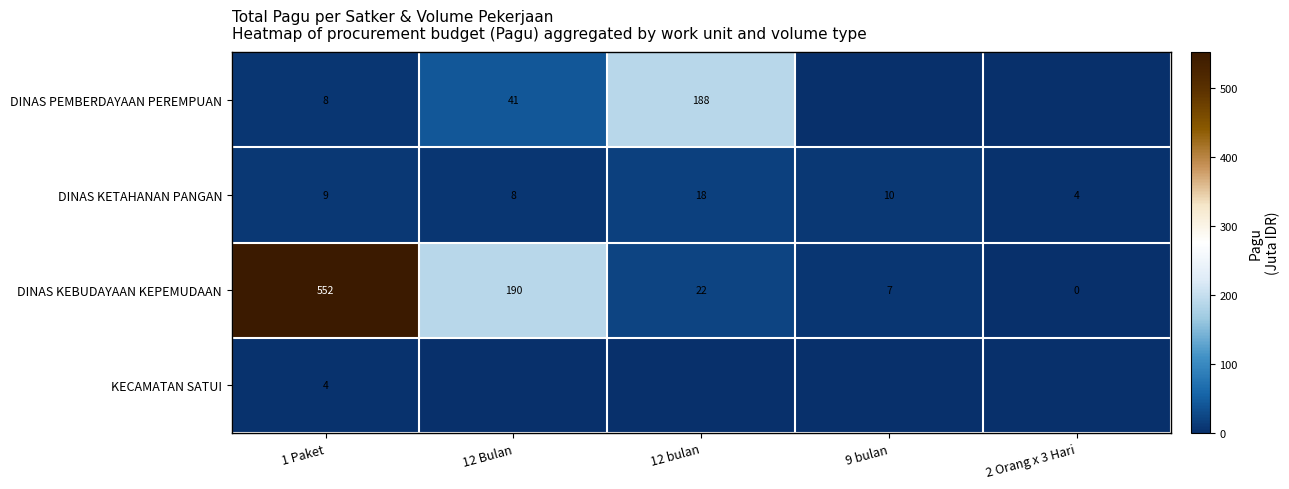

How many distinct data groups are displayed?

4